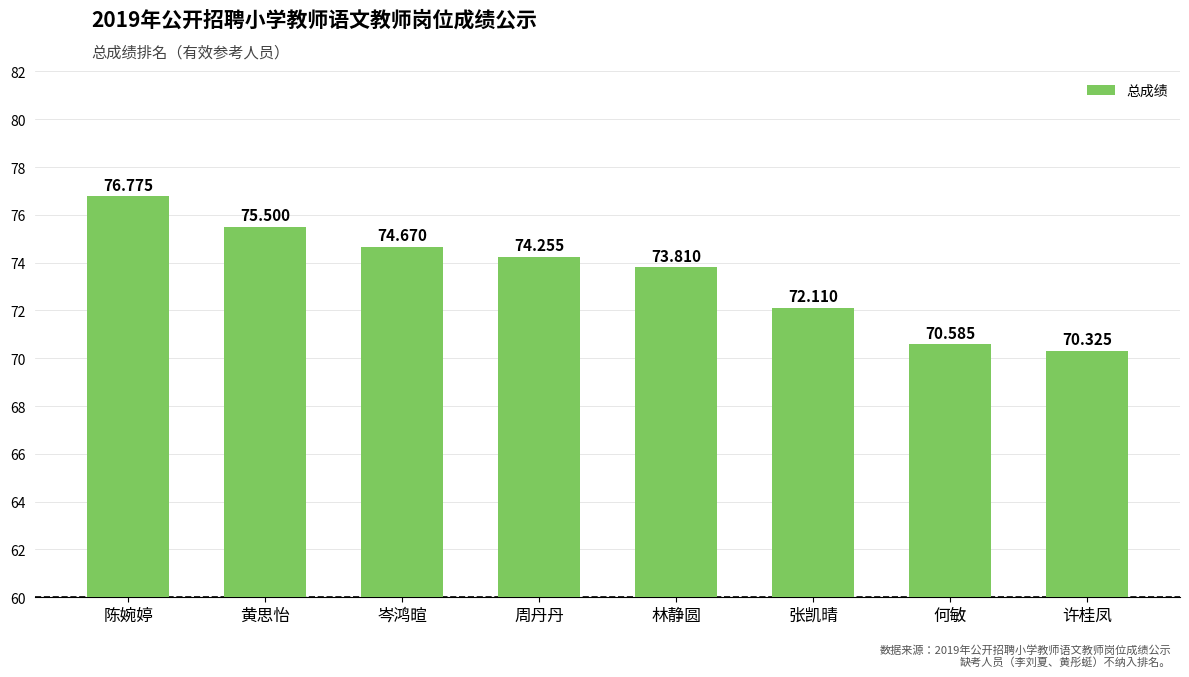

What is the difference between the second highest and minimum values?

5.2